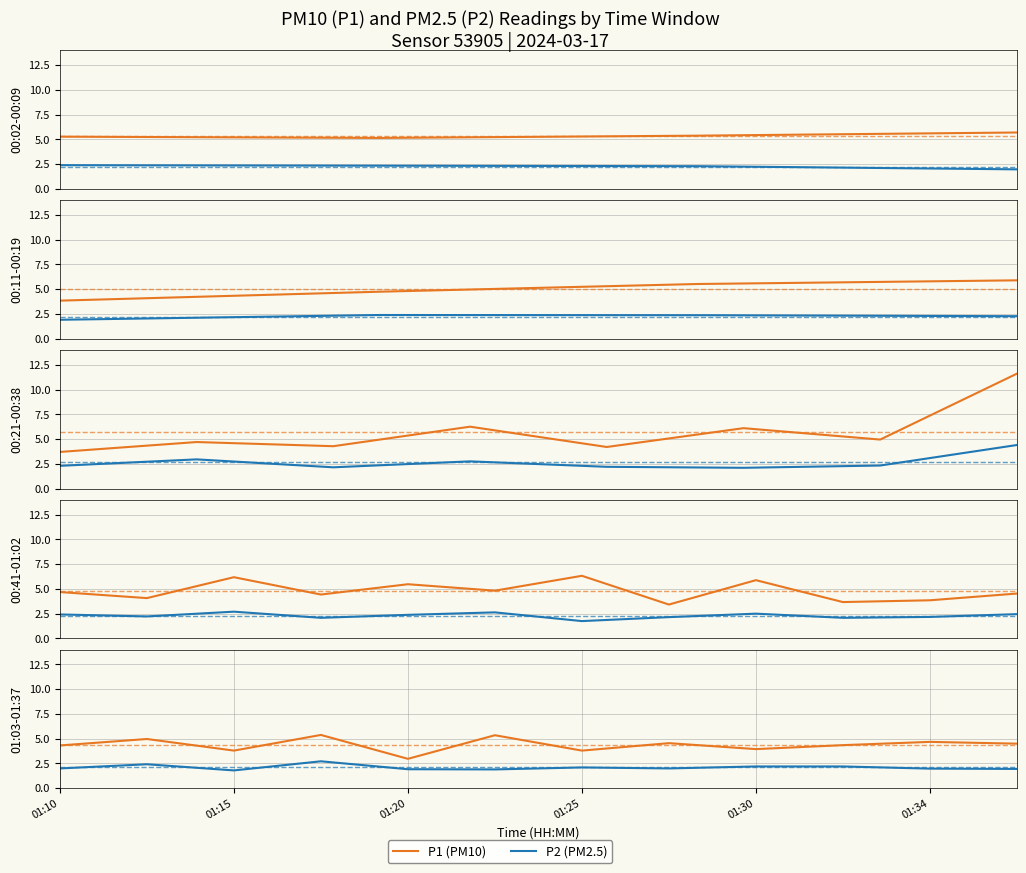

At how many categories does at least one series exceed 2?

12